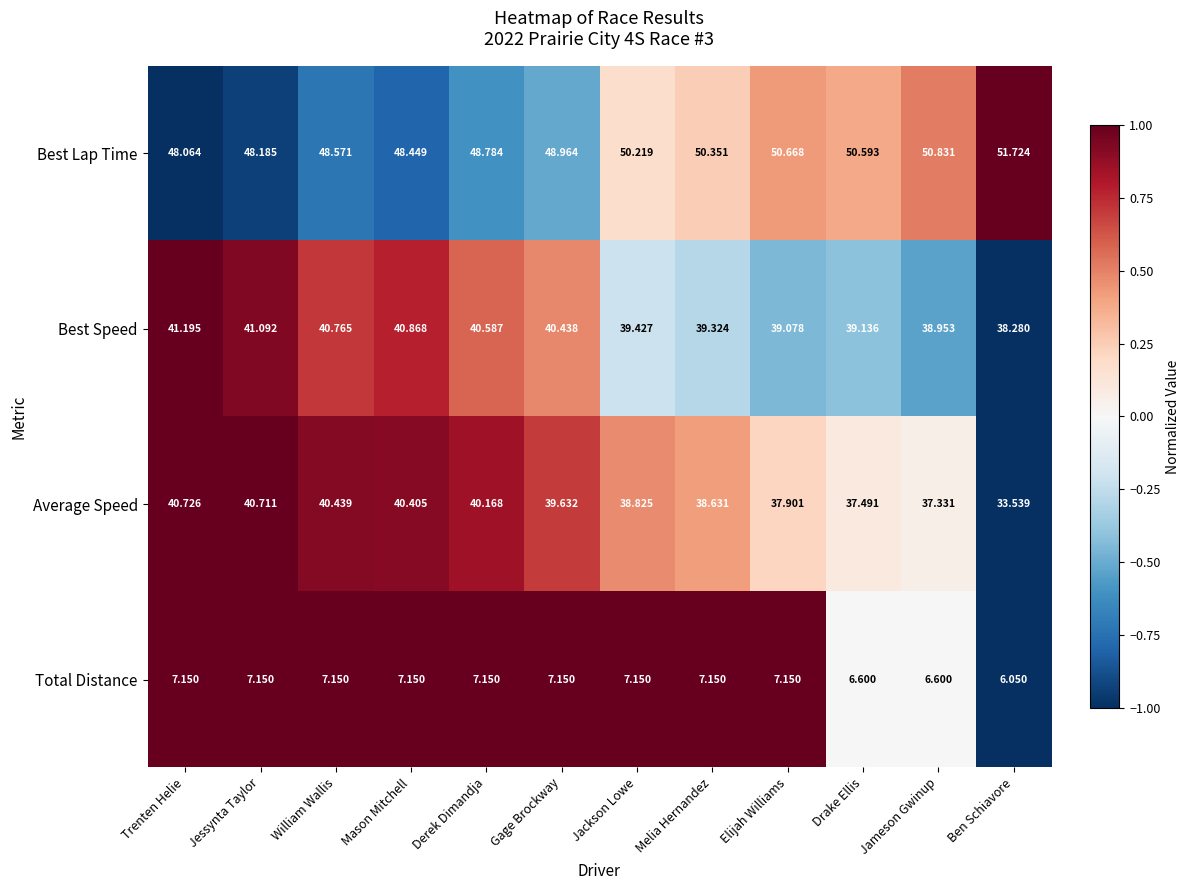

Which label corresponds to the smallest value in the chart?

Ben Schiavore